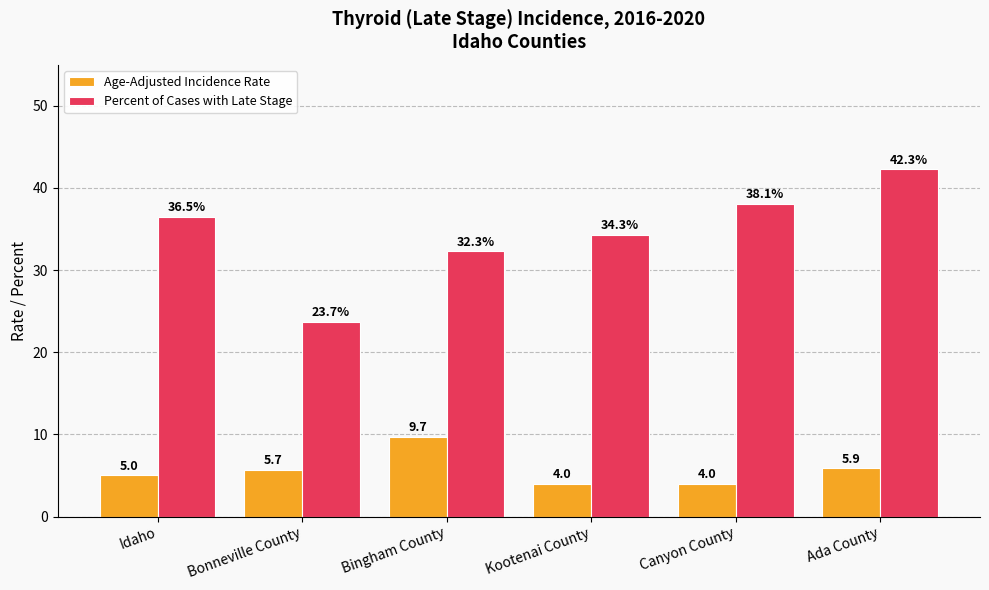

At which category is the sum across all series the highest?

Ada County